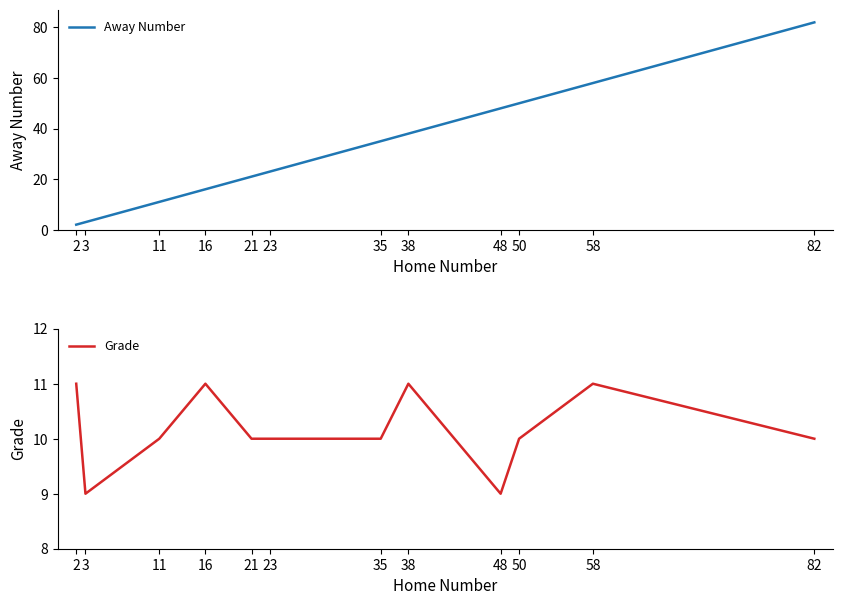

True or false: Away Number has a value of 4 at 21.

False